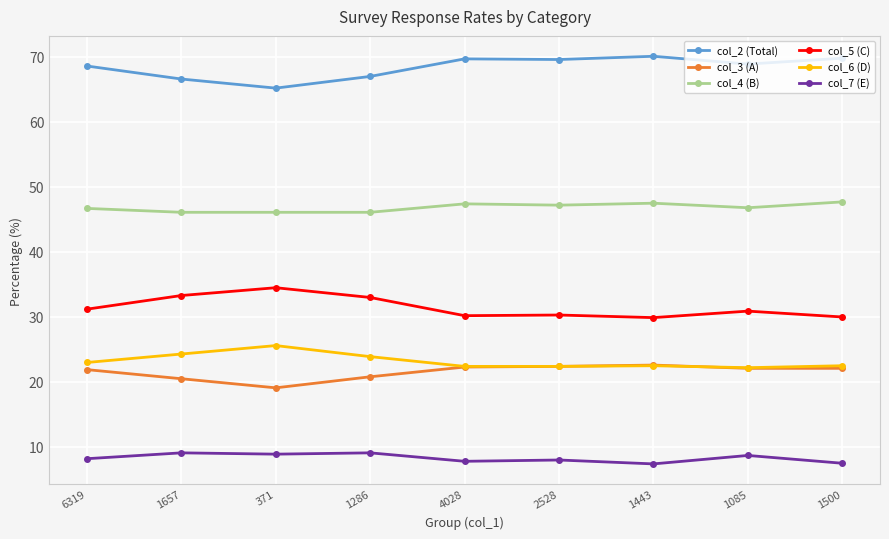

True or false: col_7 (E) and col_6 (D) intersect in this chart.

False